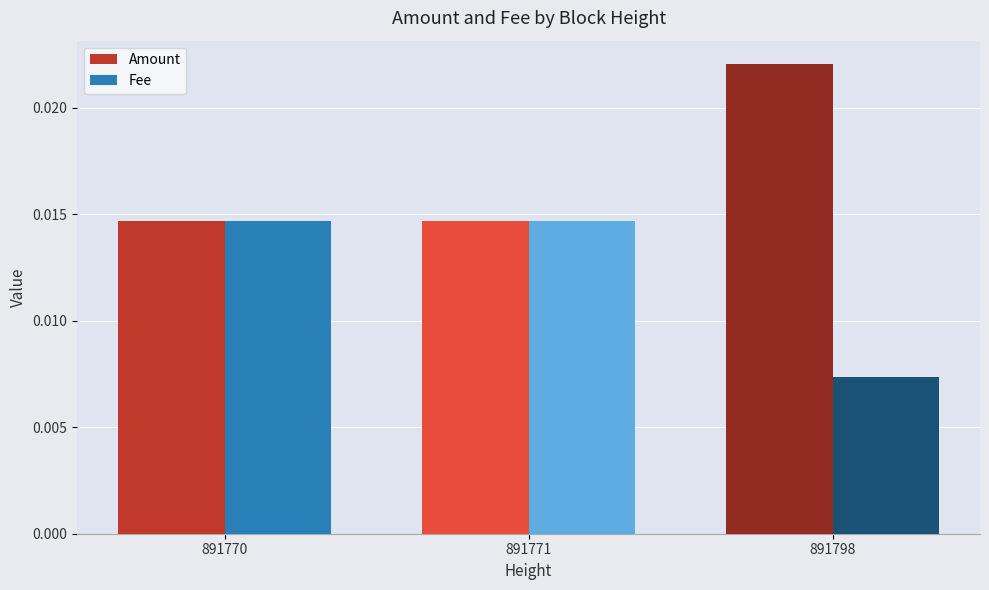

At how many categories does at least one series exceed 0?

3